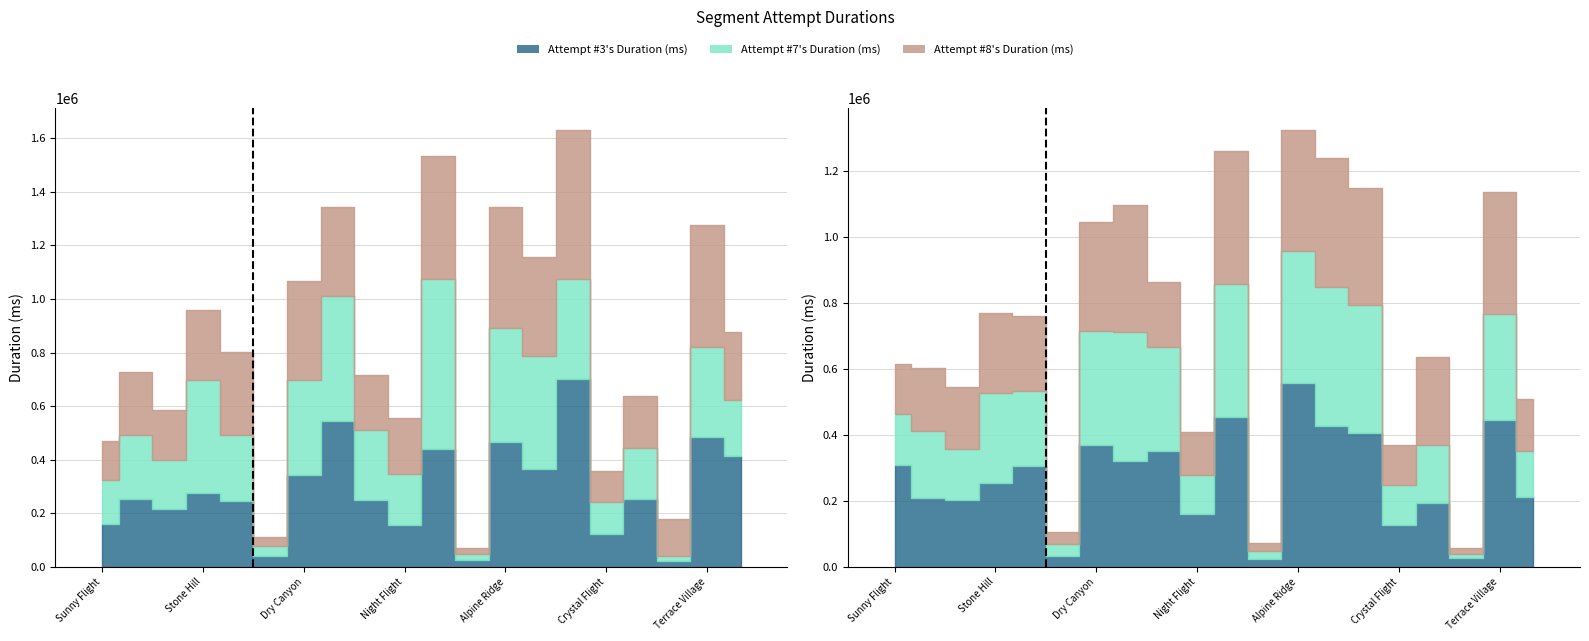

What is the total value across all series at Blowhard?

1276535